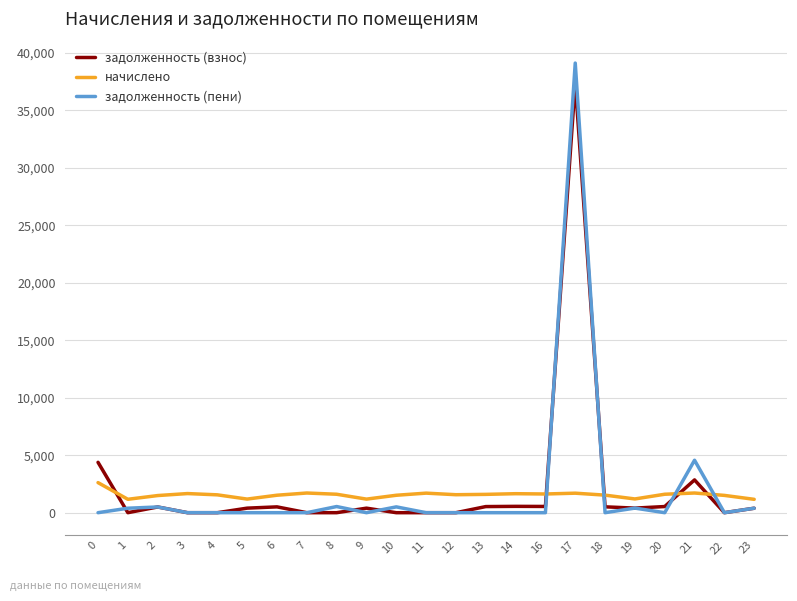

Is it true that начислено equals 332.9 at 3?

False